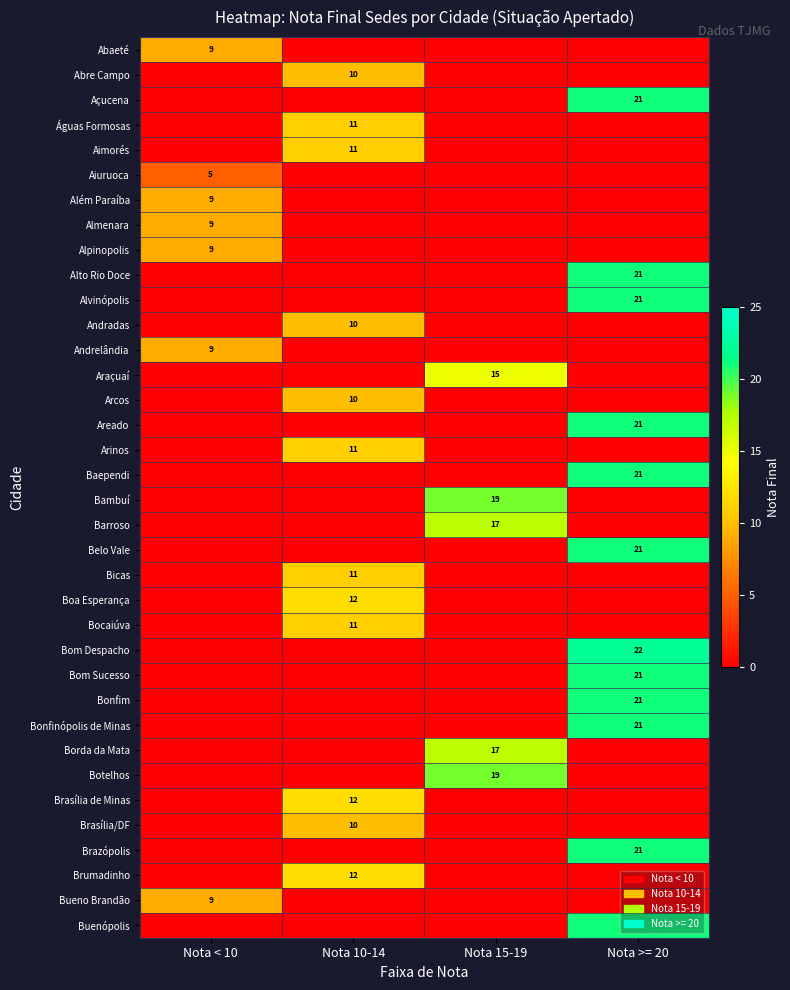

The Alto Rio Doce series shows 11 at Nota >= 20. True or false?

False